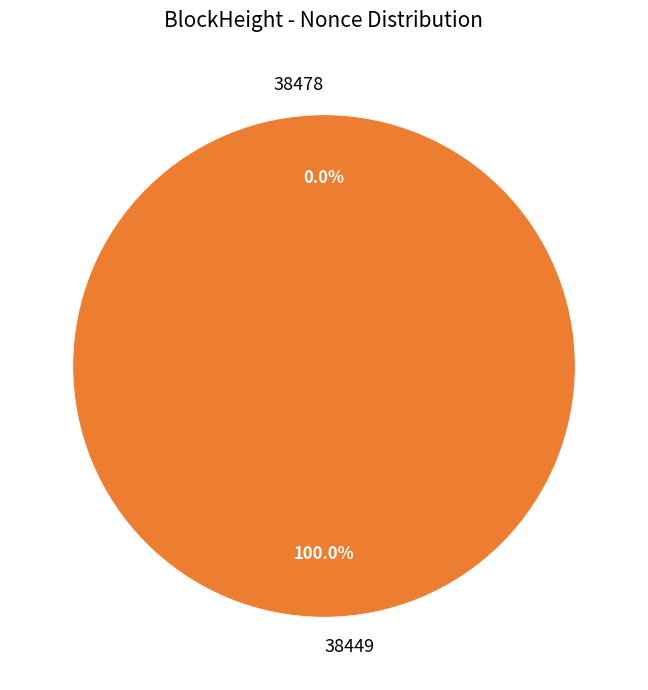

Which category has the smallest portion of the pie?

38478